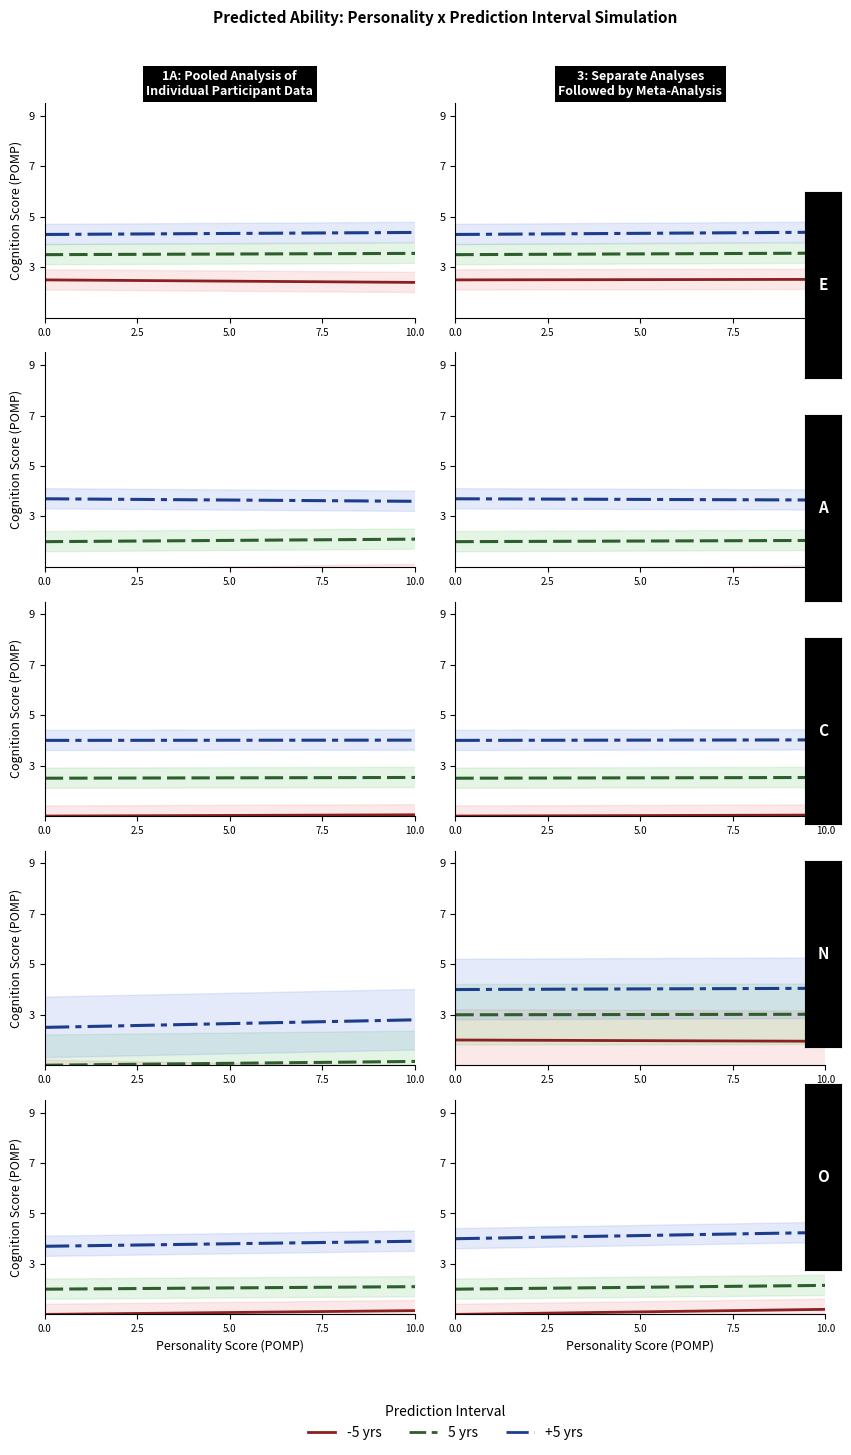

Rank the series by their average value, from lowest to highest.

-5 yrs, 5 yrs, +5 yrs